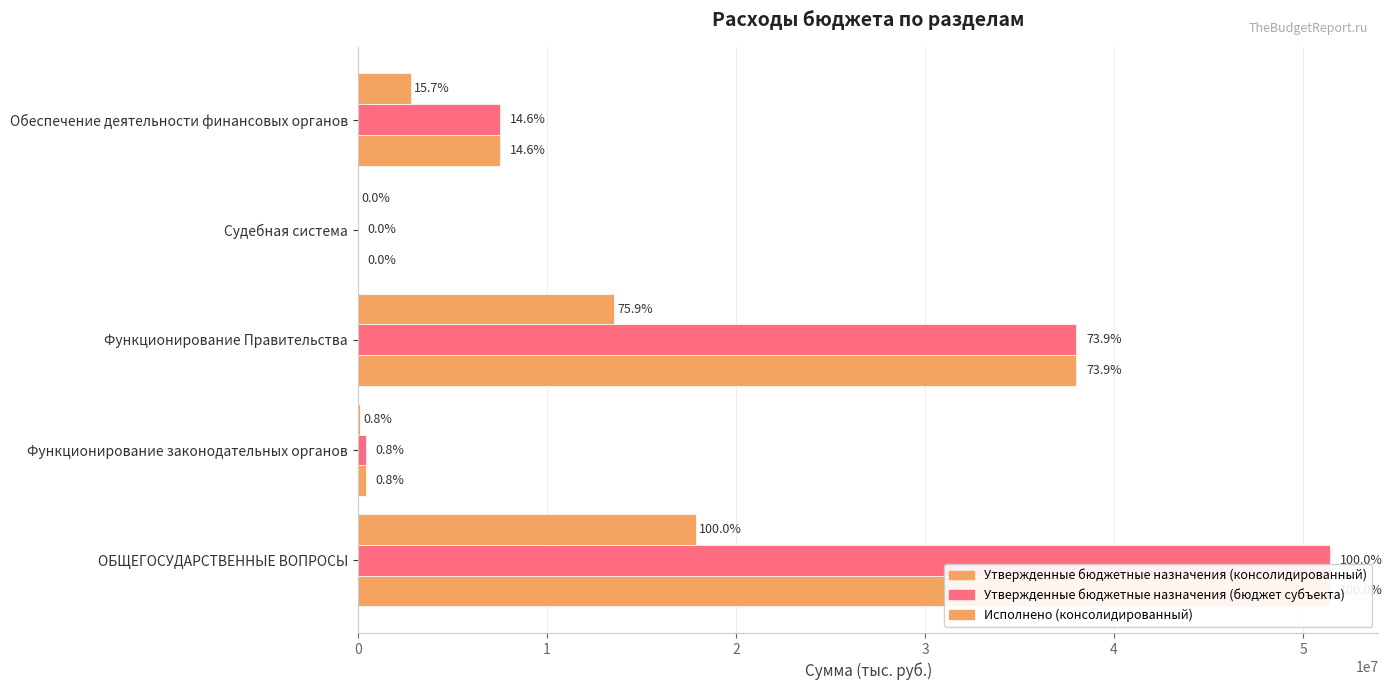

List the series in order of their peak value, highest first.

Утвержденные бюджетные назначения (консолидированный), Утвержденные бюджетные назначения (бюджет субъекта), Исполнено (консолидированный)